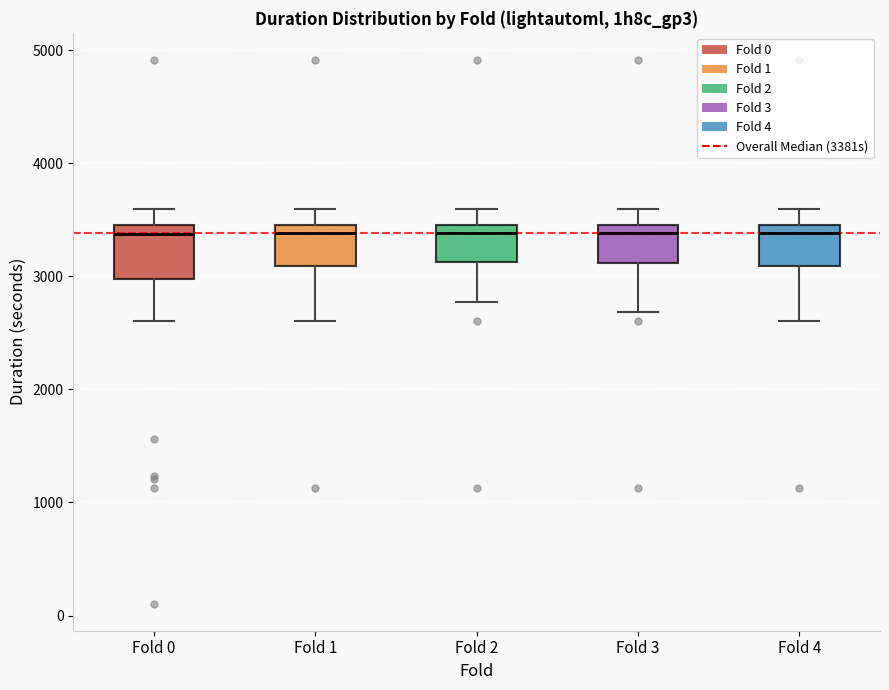

Reading left to right, read every box against the y-axis: the position of its median line, the range the box covers, and the ends of its whiskers. The values are not printed on the chart, so give them approximately, as read against the axis.

Fold 0: median 3400 (just below the box's upper edge), box 3000 to 3400, whiskers 2600 to 3600
Fold 1: median 3400, box 3100 to 3500, whiskers 2600 to 3600
Fold 2: median 3400, box 3100 to 3500, whiskers 2800 to 3600
Fold 3: median 3400, box 3100 to 3500, whiskers 2700 to 3600
Fold 4: median 3400, box 3100 to 3500, whiskers 2600 to 3600